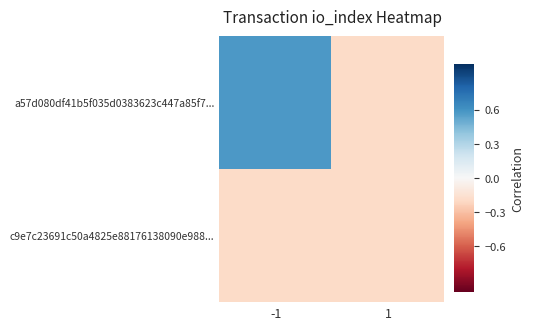

What is the total value across all series at 1?

-0.4